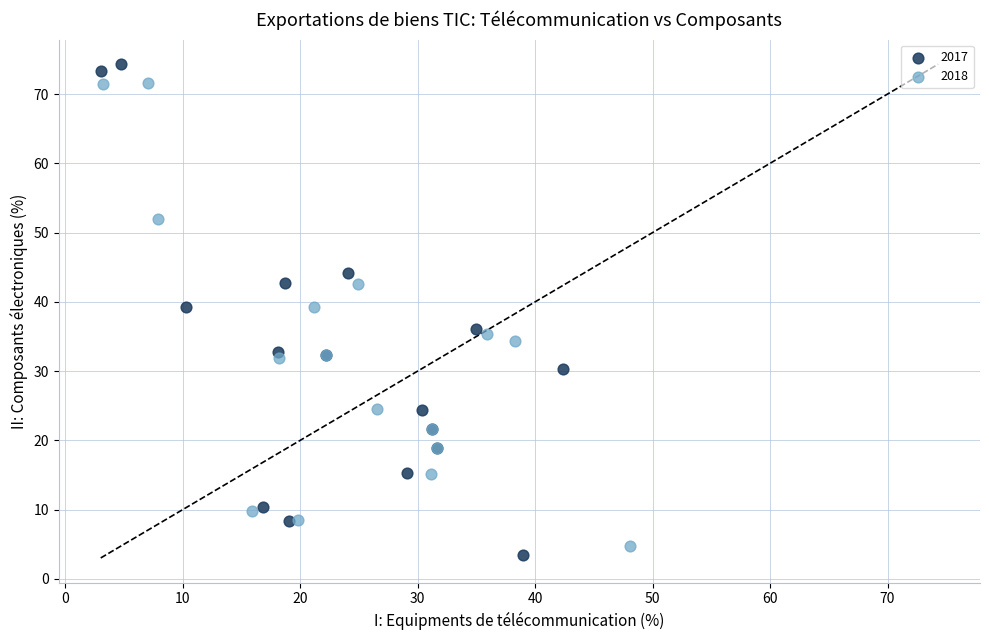

Which series has the largest Y range (max minus min)?

2017